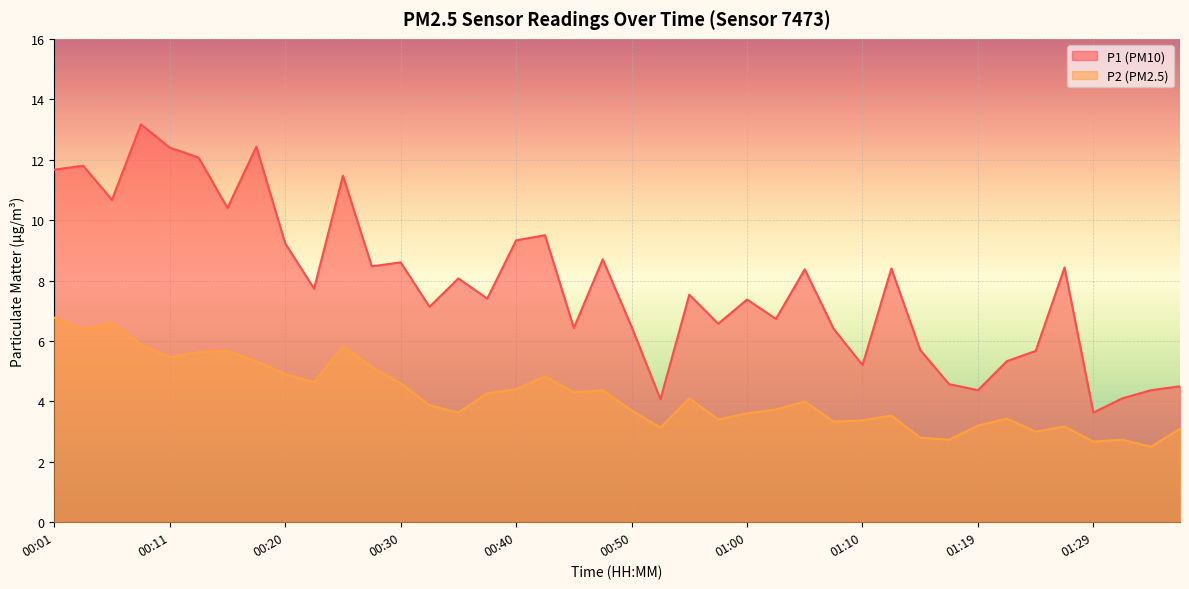

Count the number of data series in this chart.

2